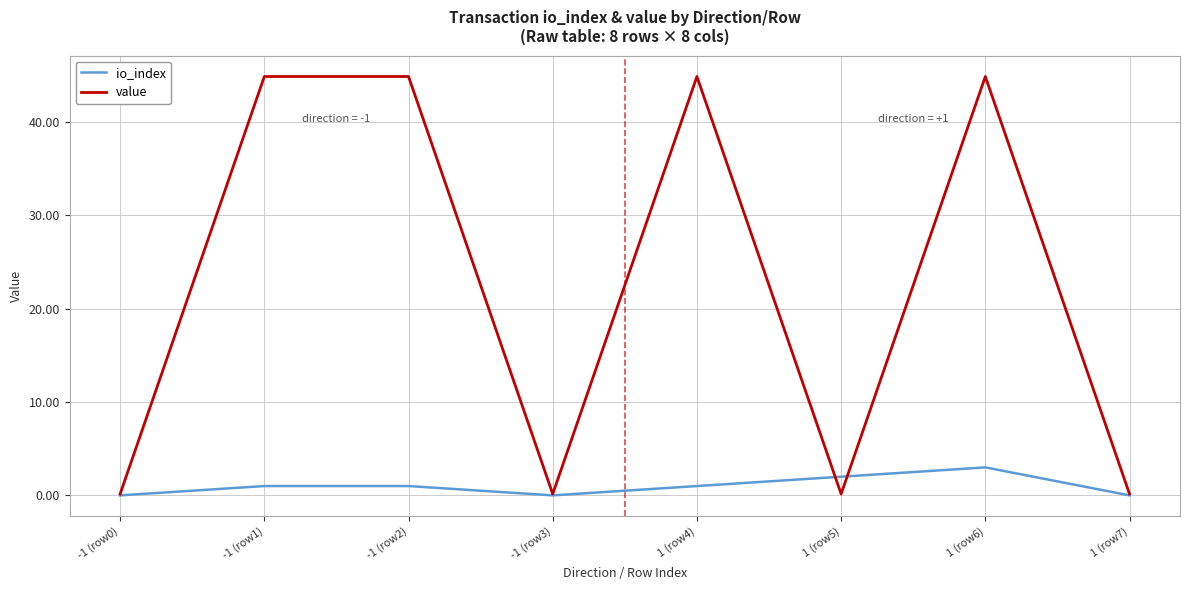

True or false: value has a value of 44.9 at -1 (row1).

True